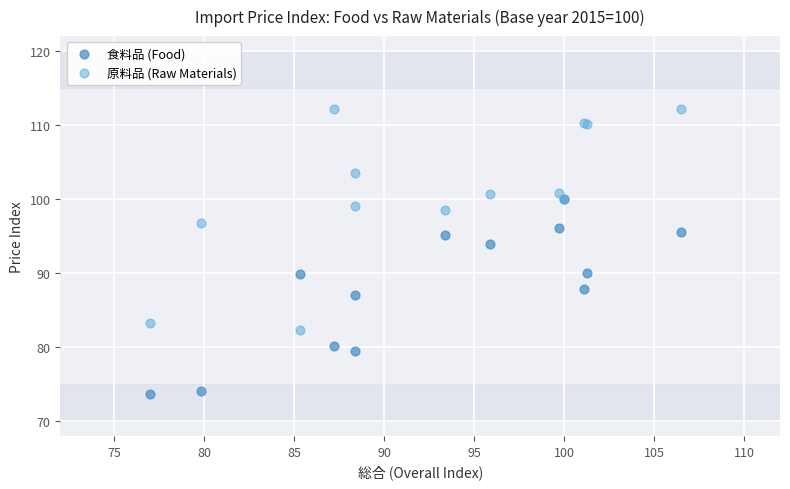

Which series contains the lowest Y value?

食料品 (Food)